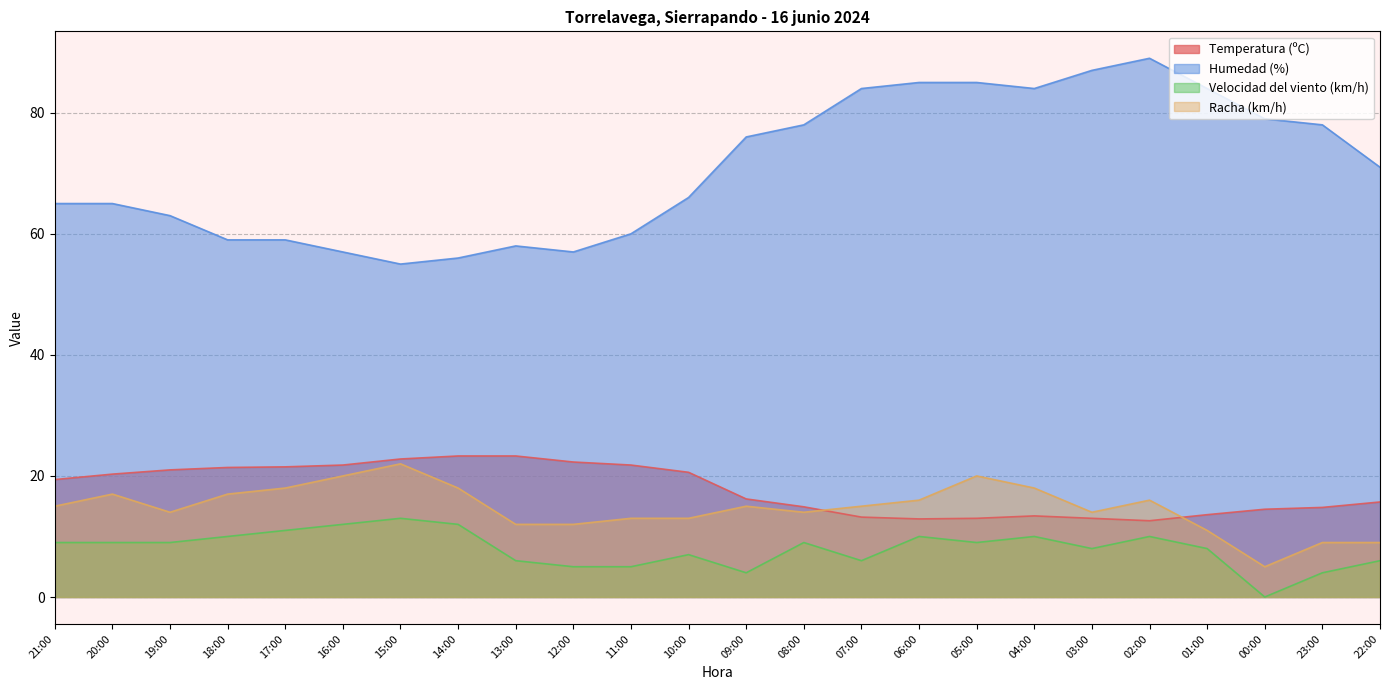

How many data points in Racha (km/h) are less than 15?

11